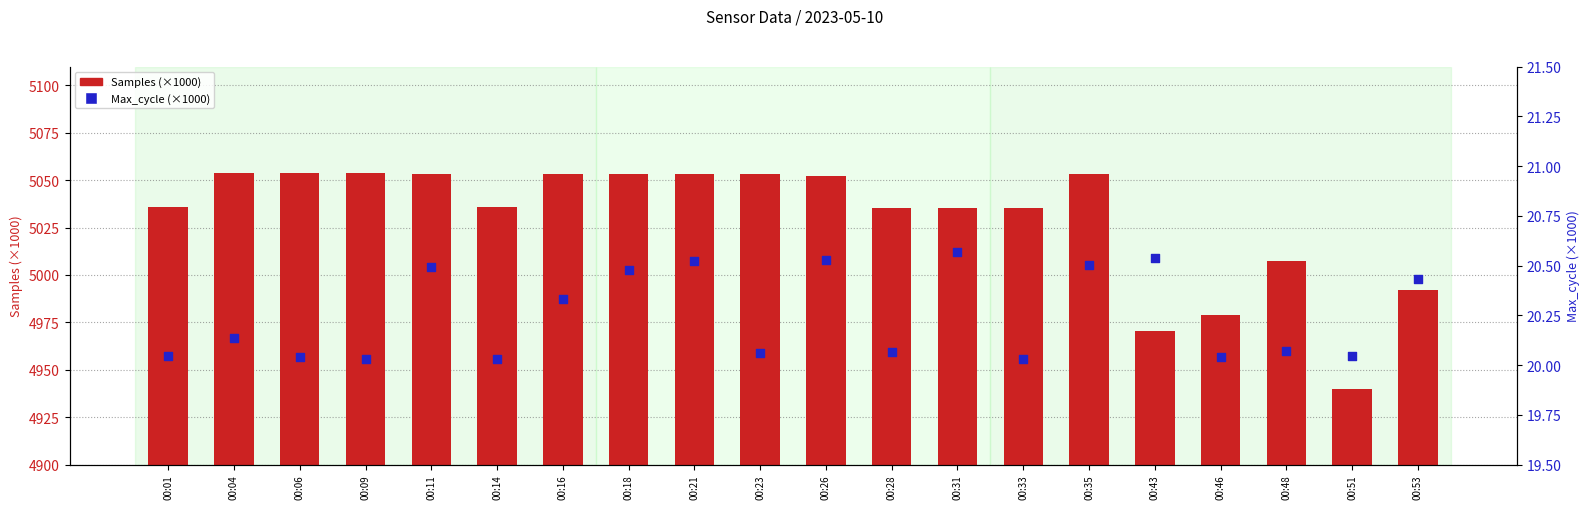

Is the value of Max_cycle (×1000) at 00:11 greater than the value of Samples (×1000) at 00:35?

No